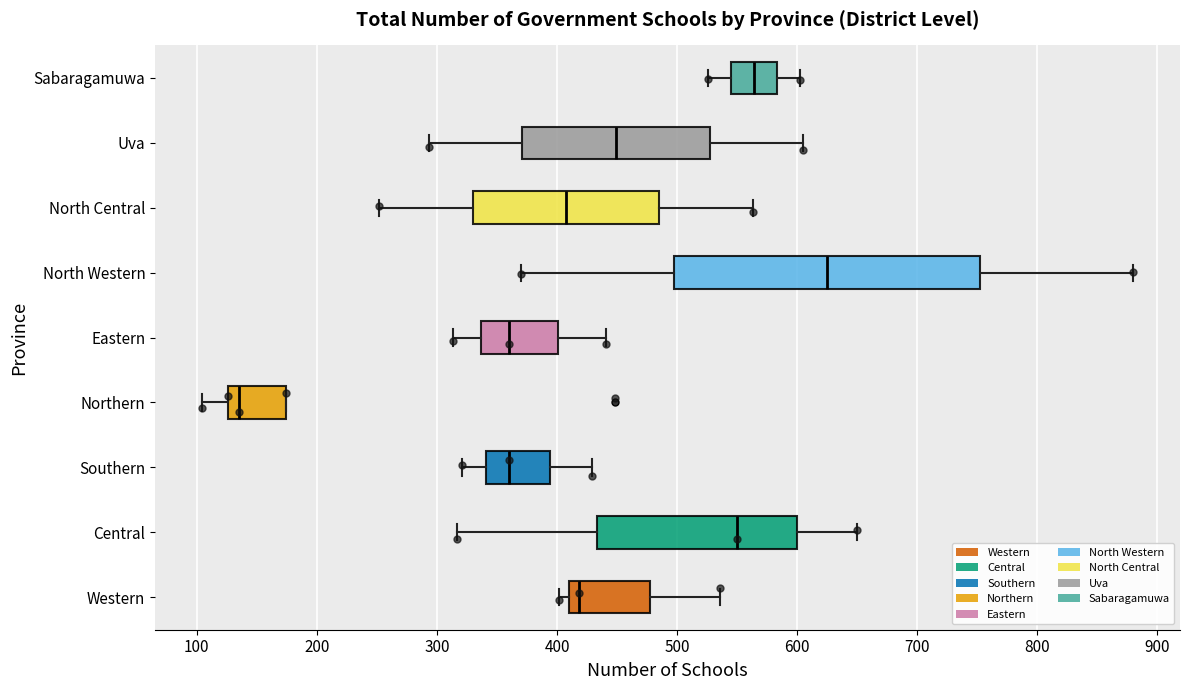

Which box has the furthest to the right median line?

North Western